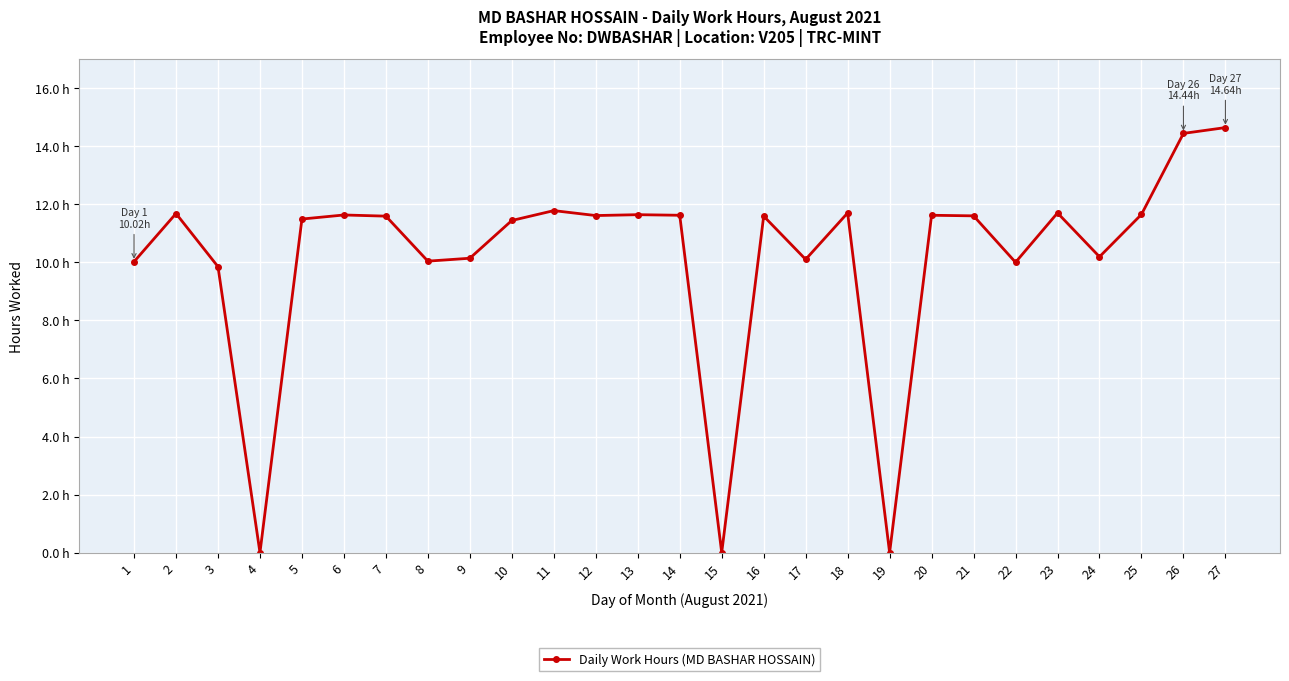

Where is the data nearest to the value 7?

3